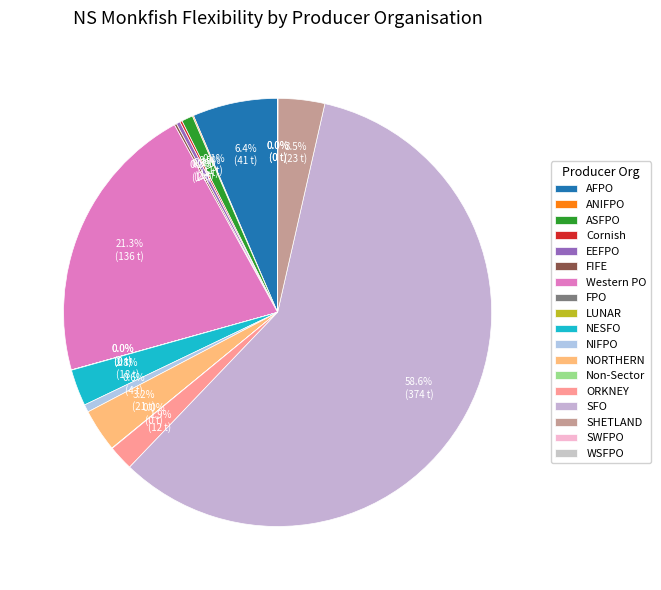

True or false: Non-Sector accounts for 1% of the total.

False